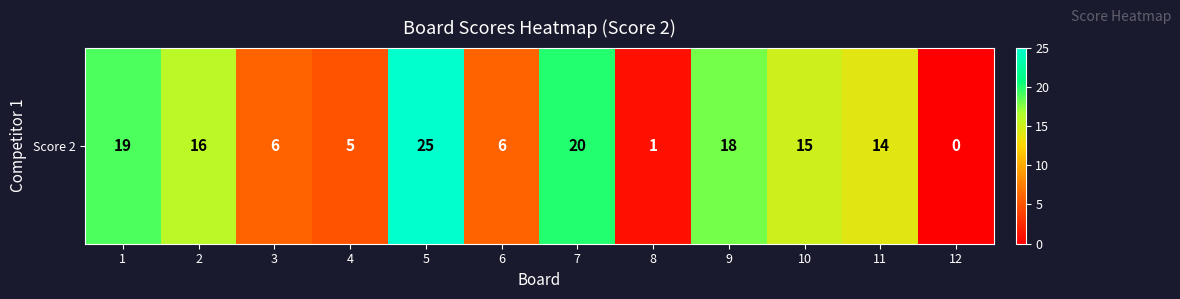

What is the approximate value at 9?

18